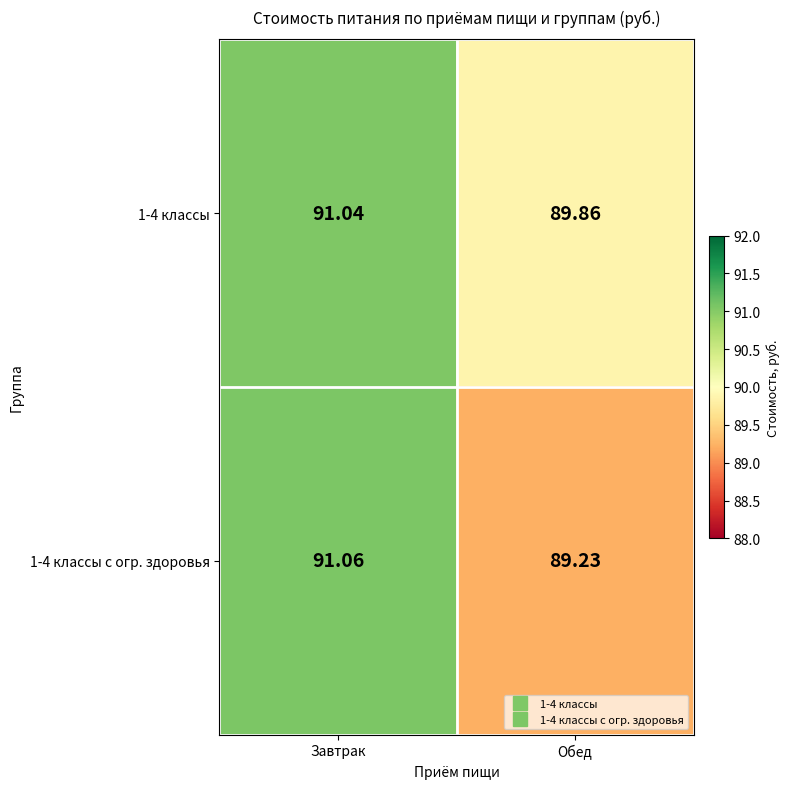

At how many categories does at least one series exceed 90?

1